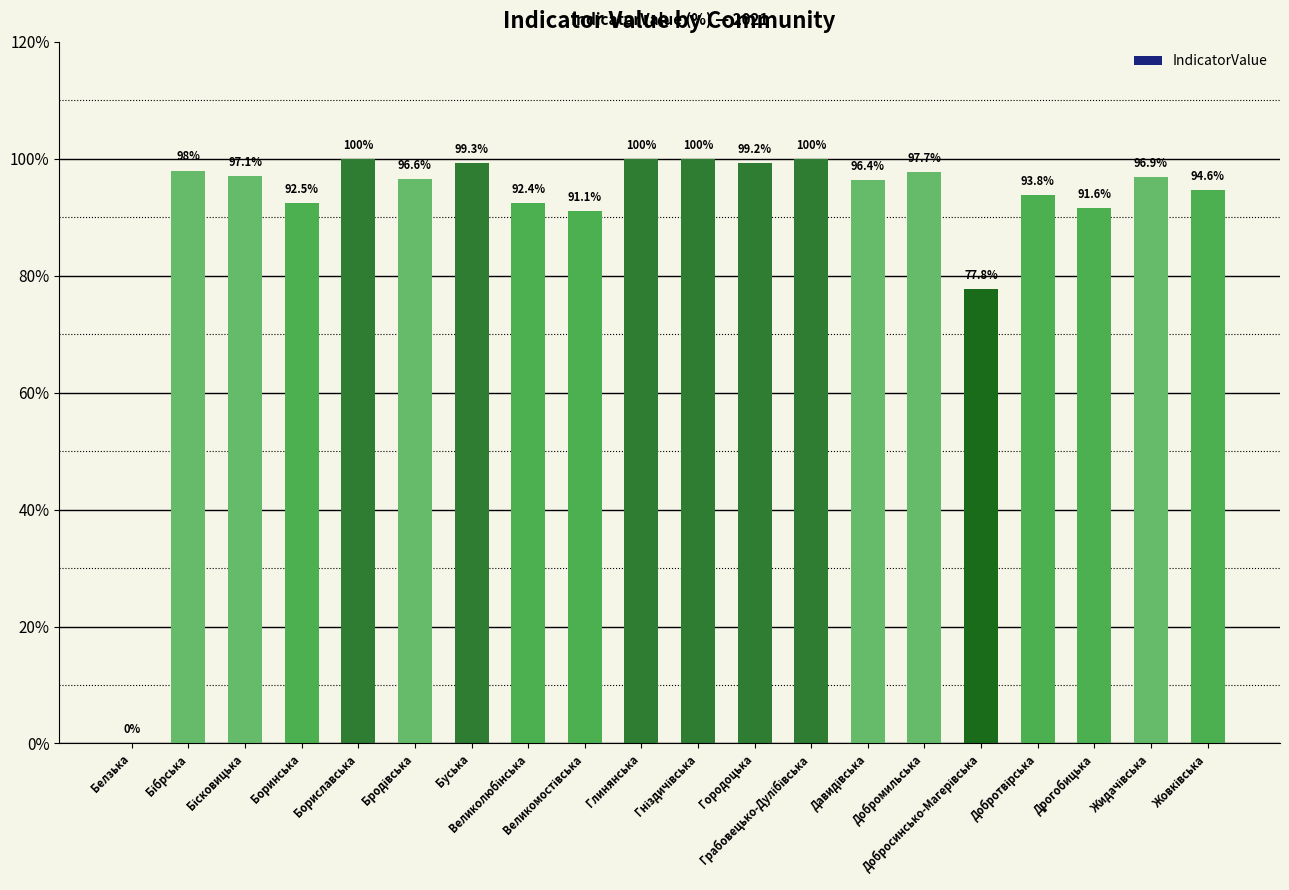

The value at Добромильська is 97.7. True or false?

True